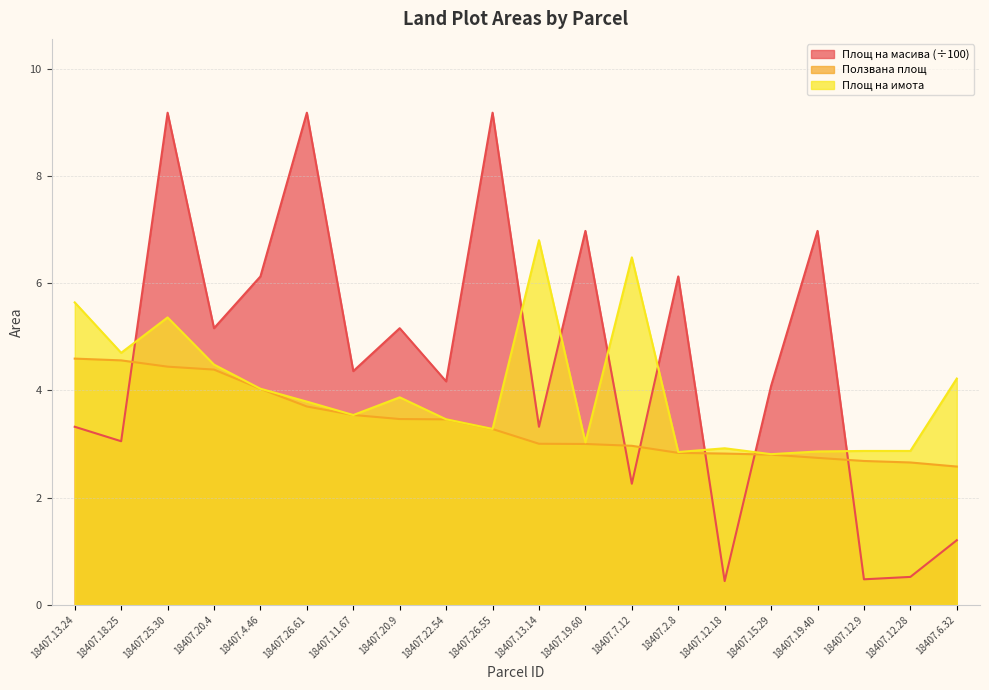

Which series has the largest range (max minus min)?

Площ на масива (÷100)